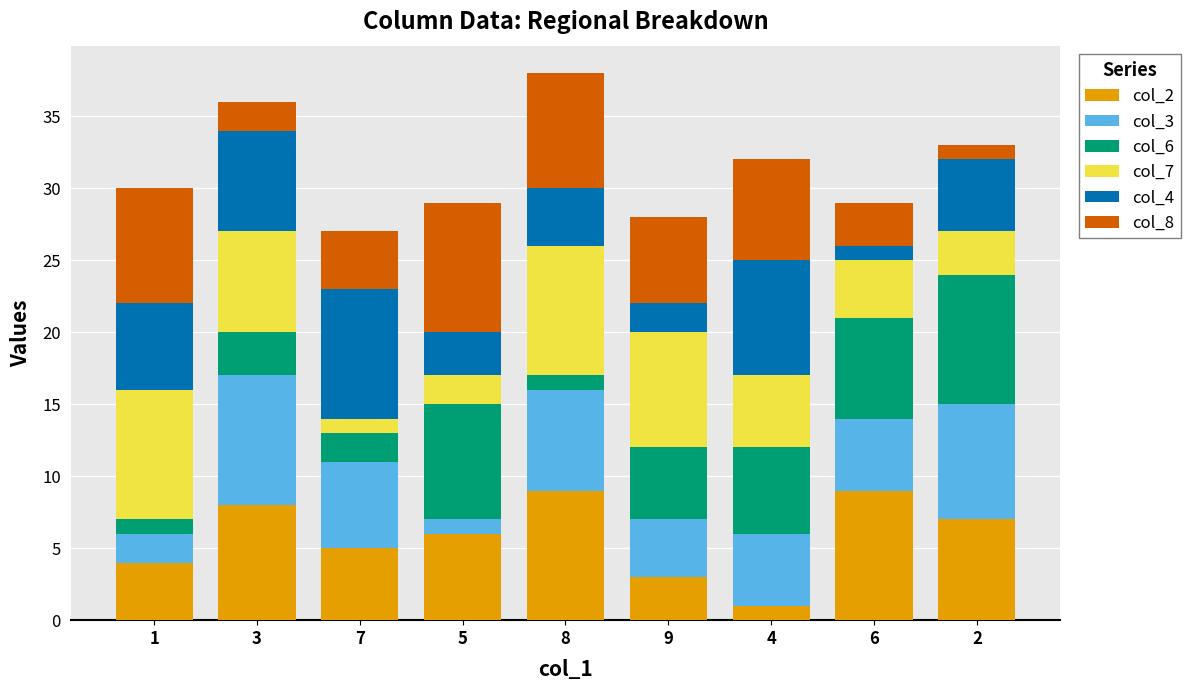

True or false: col_2 has a value of 9 at 6.

True